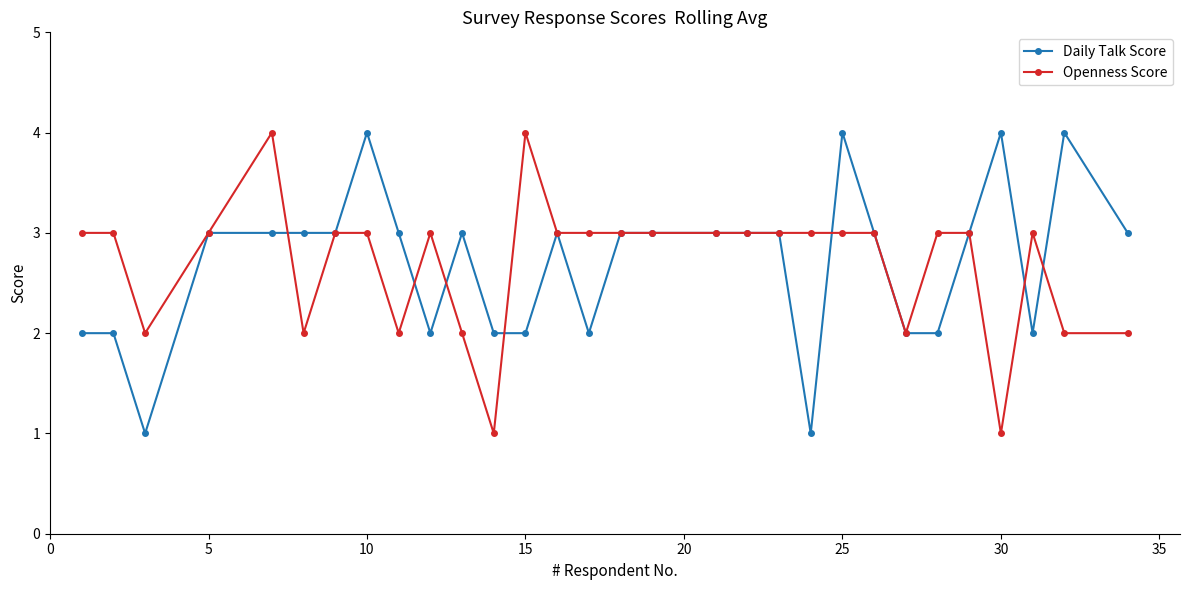

What is the value of the Openness Score point at the 17th from the left?

3